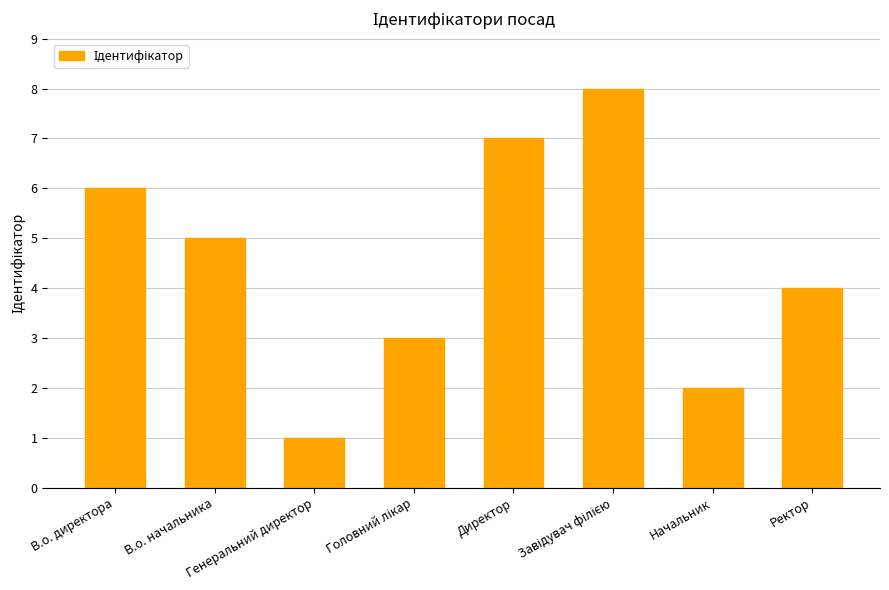

What is the greatest value displayed?

8